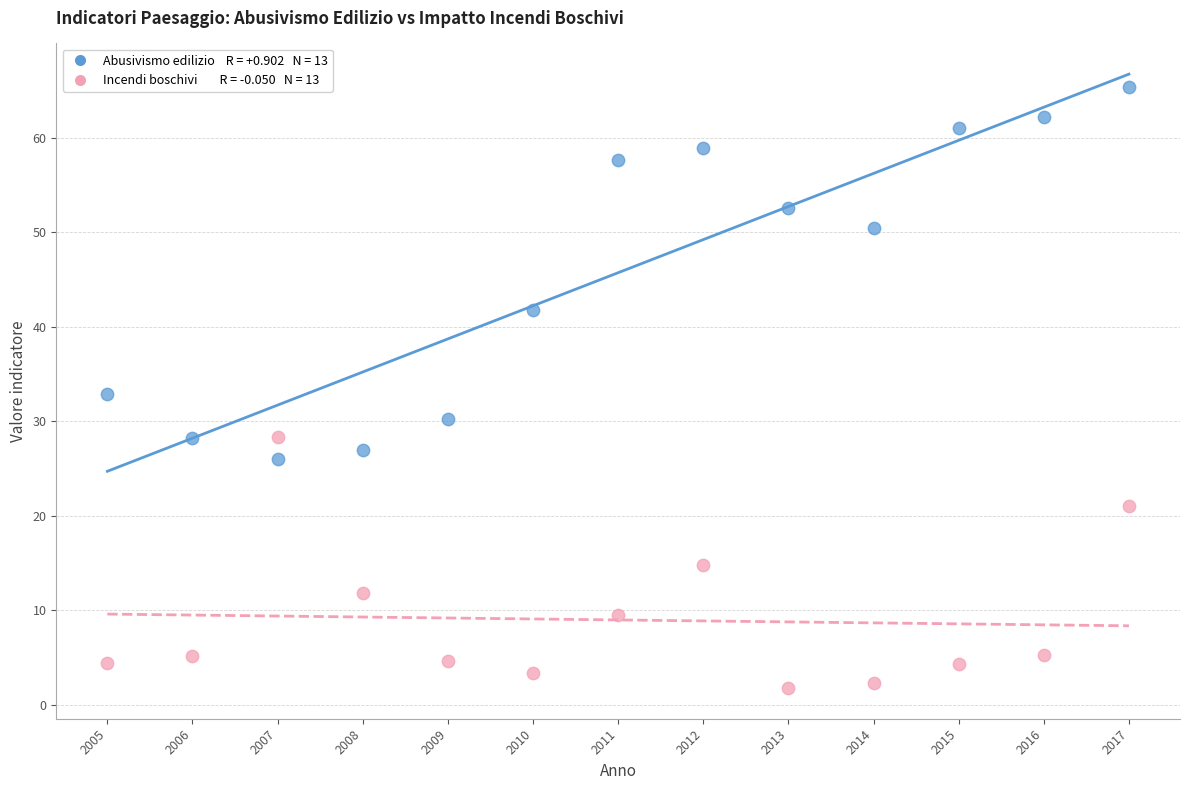

Across all data points, what is the range of X values (max minus min)?

12.0